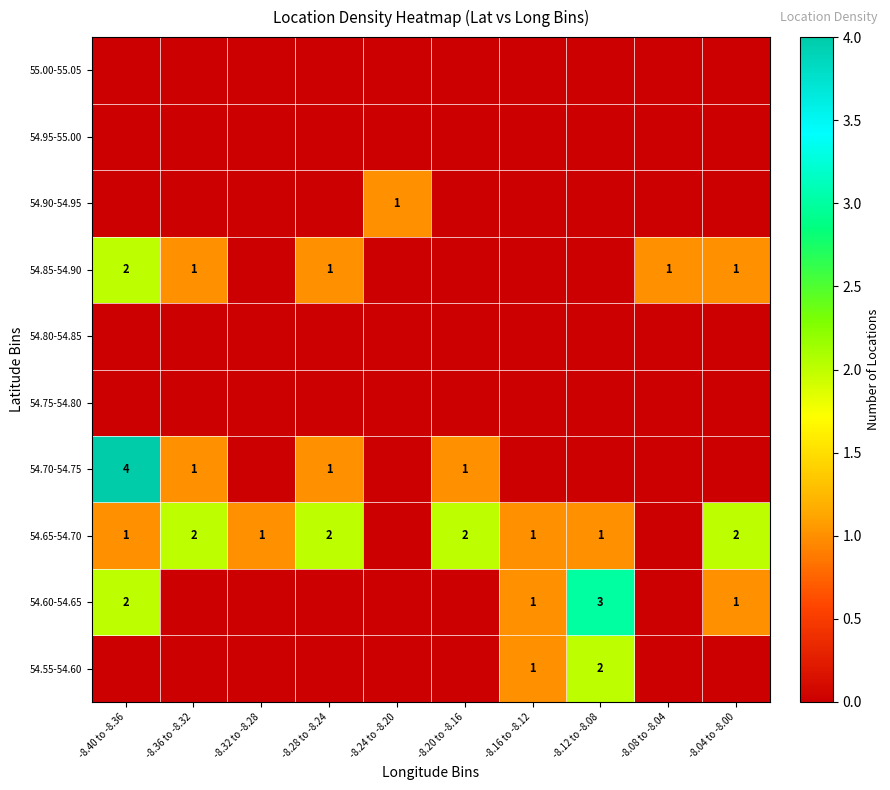

Is the value of 54.65-54.70 at -8.04 to -8.00 greater than the value of 54.85-54.90 at -8.28 to -8.24?

Yes